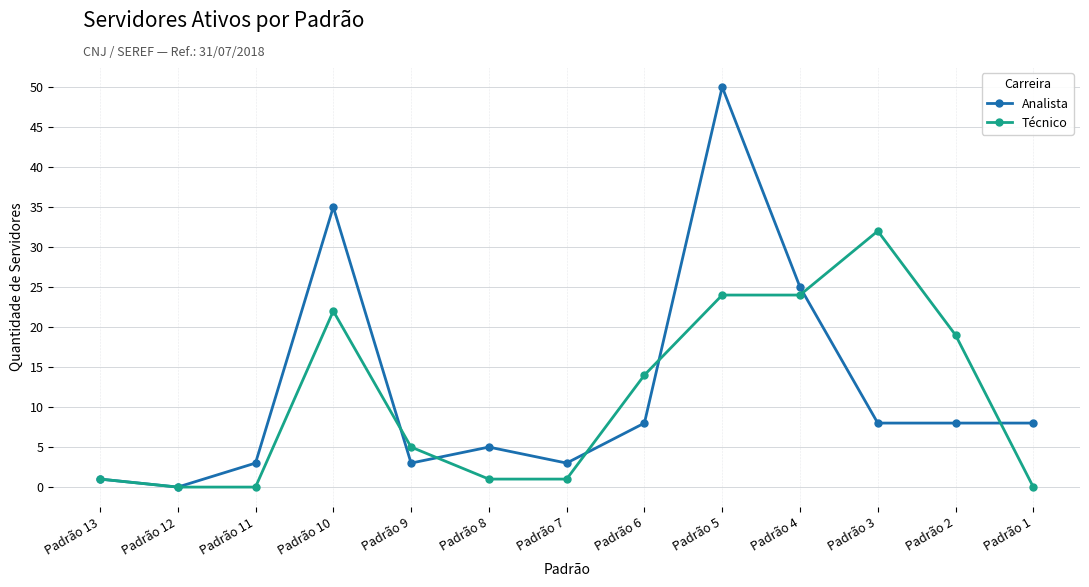

At how many categories does at least one series exceed 11?

6